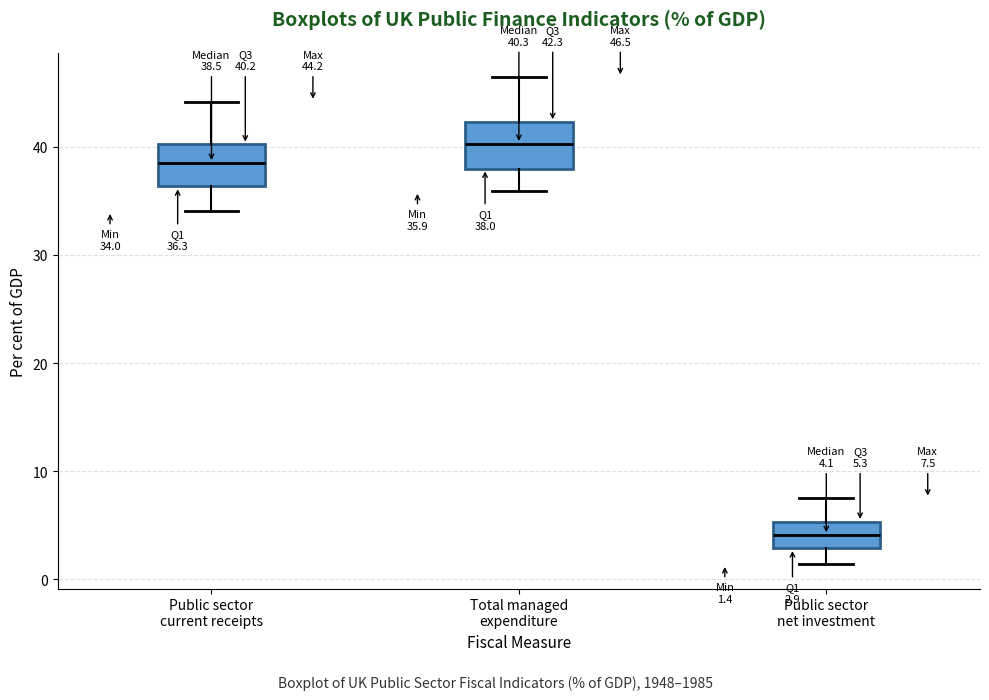

Which box's median line is the lowest?

Public sector net investment